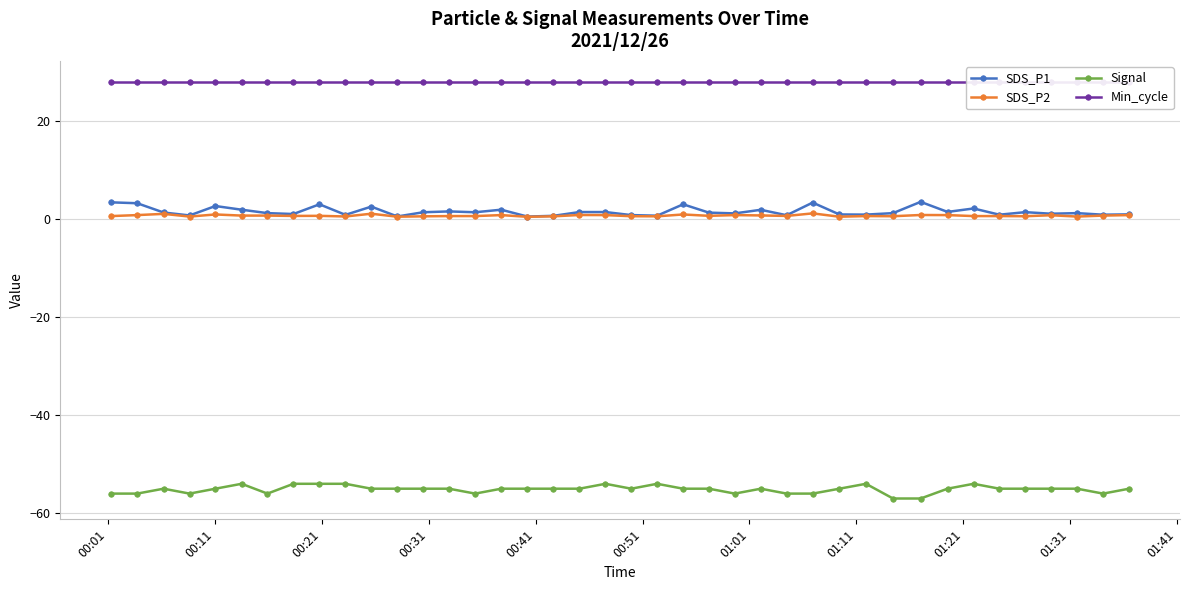

True or false: SDS_P1 and Signal intersect in this chart.

False